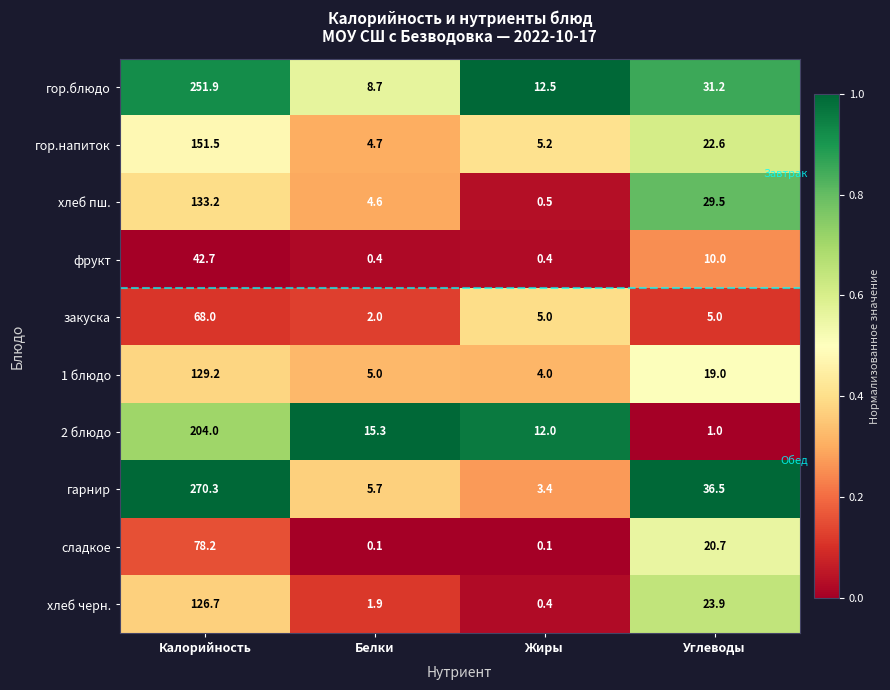

Between Жиры and Углеводы, which series saw the biggest shift?

гарнир